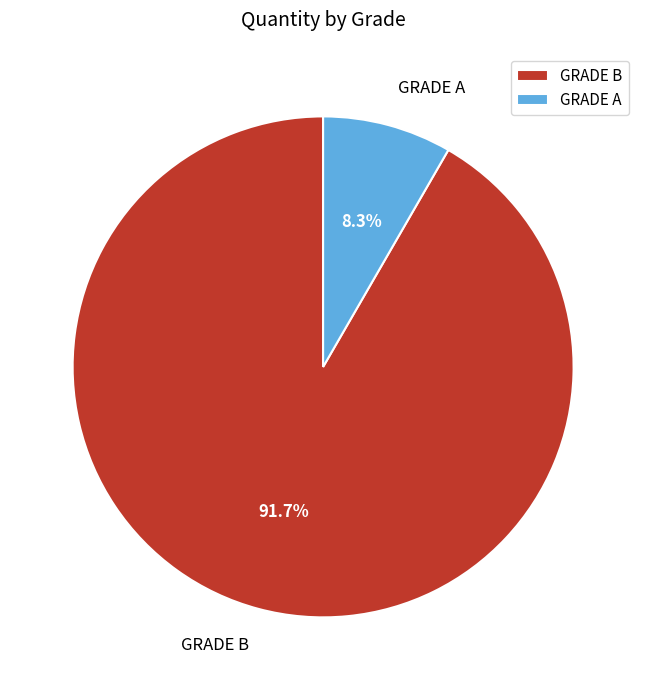

To the nearest percent, what is the difference between the GRADE A and GRADE B slice percentages?

83%